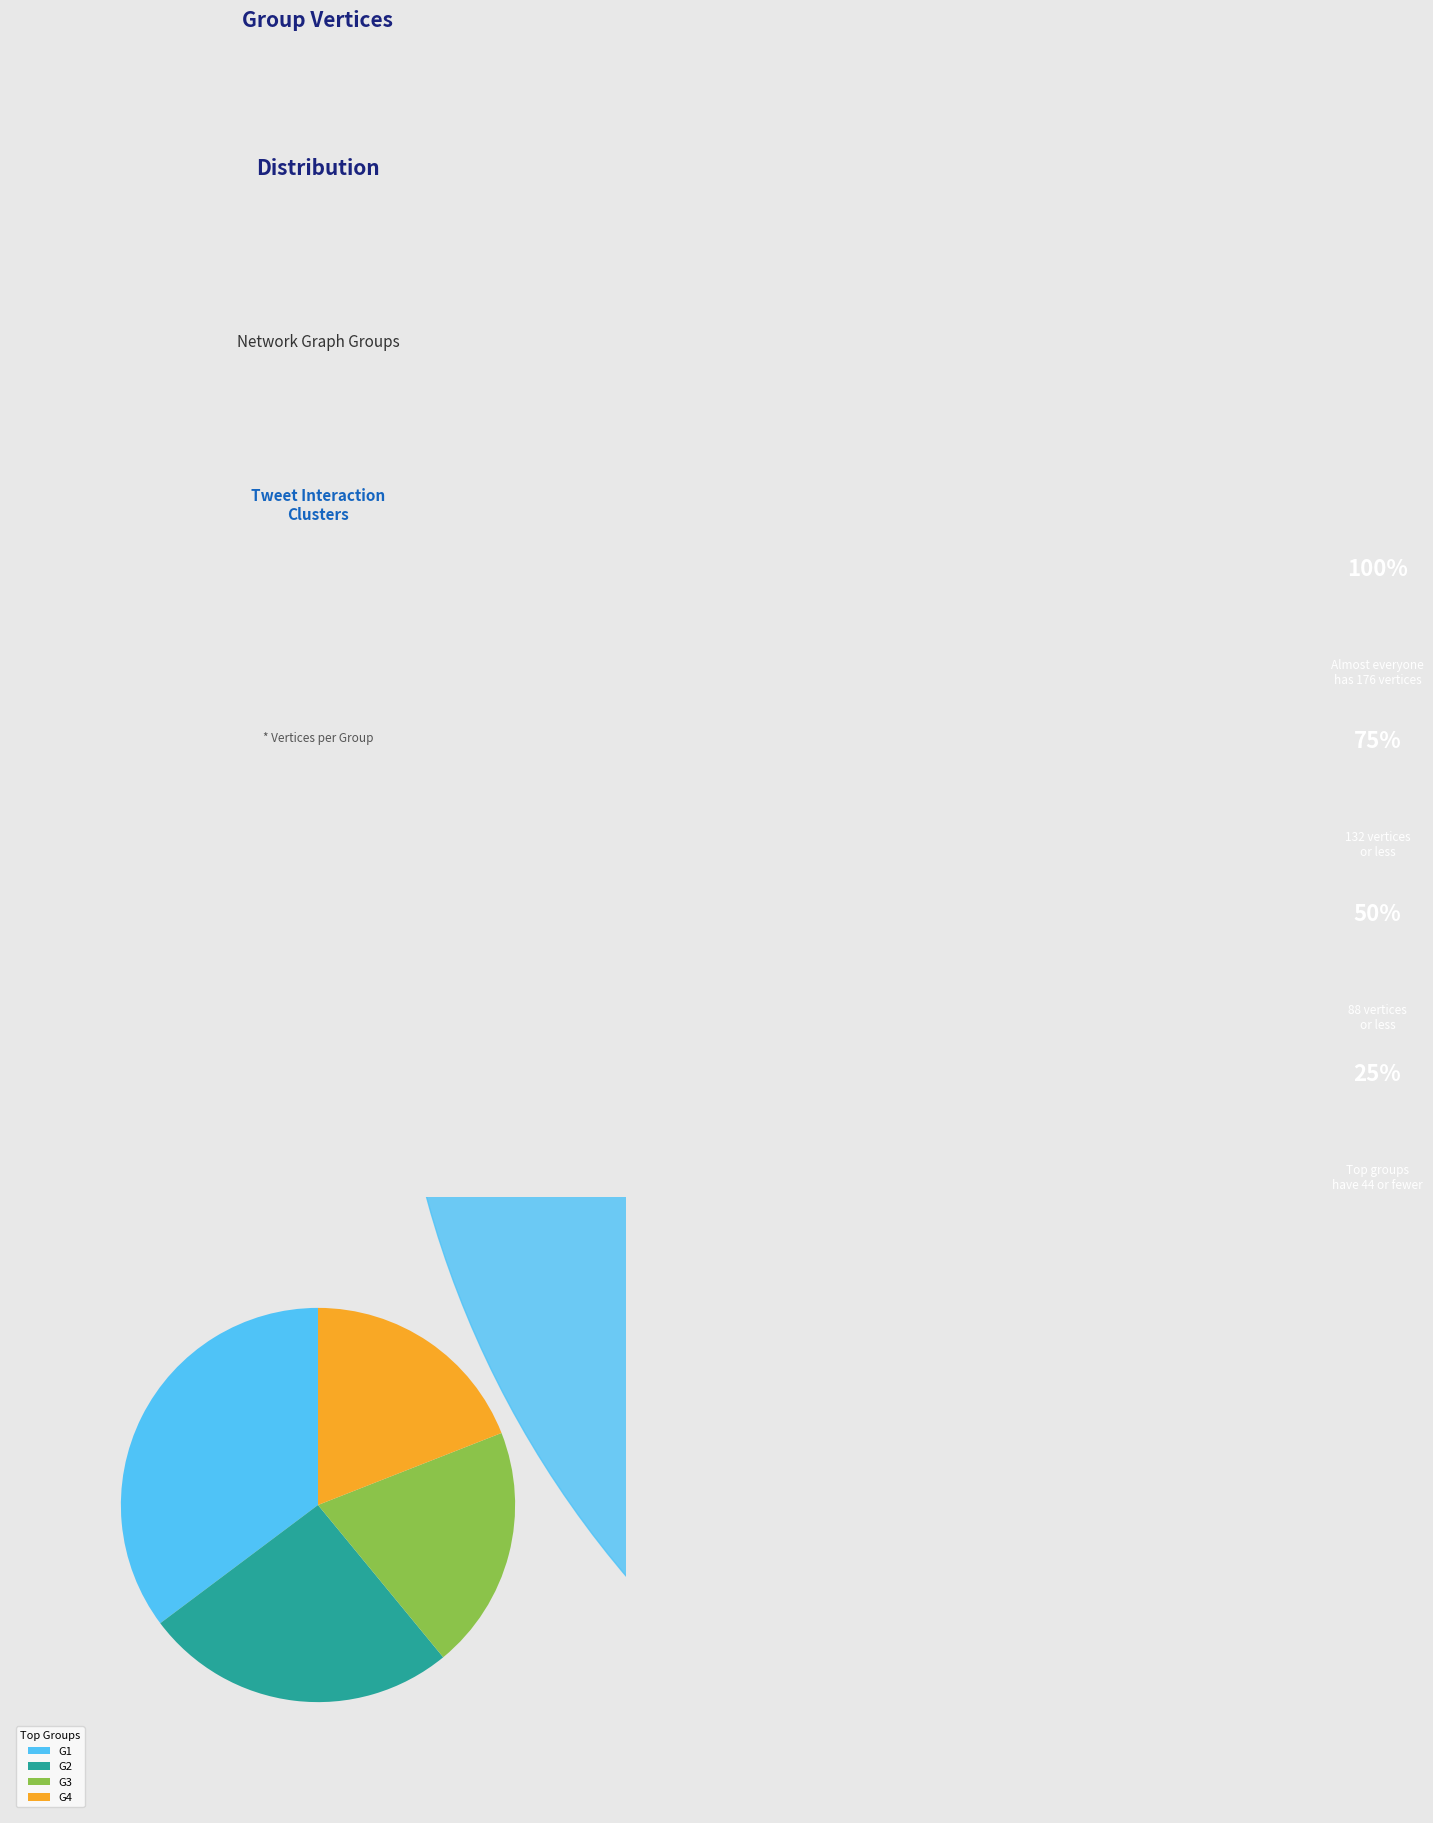

Is it true that G9 is 12% of the pie?

False